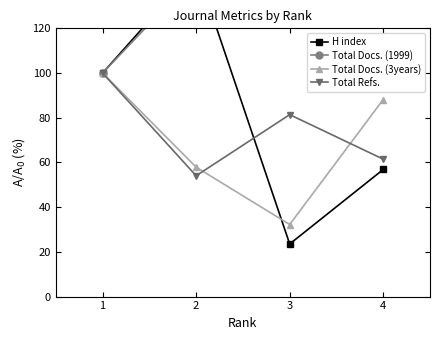

What is the difference between the maximum and second lowest values in the Total Refs. series?

38.5